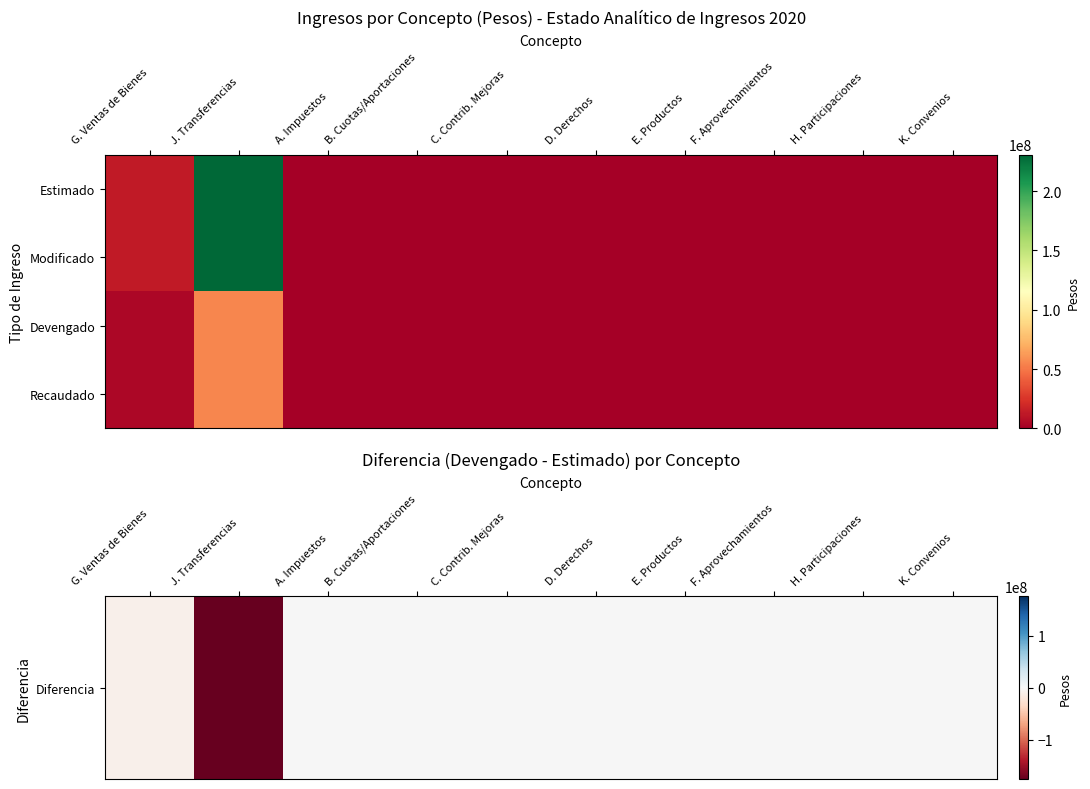

How many data points does each series have?

10